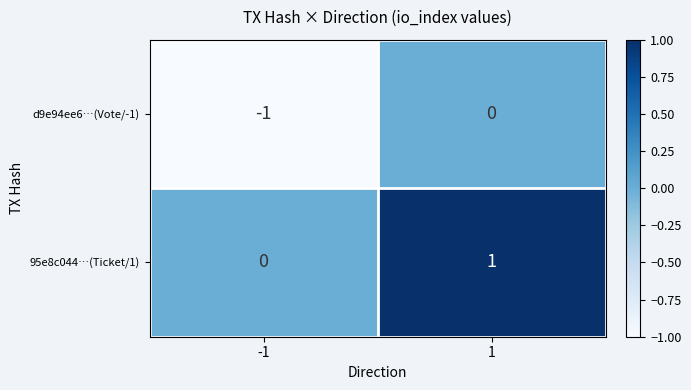

List the series in order of their overall mean, highest first.

95e8c044…(Ticket/1), d9e94ee6…(Vote/-1)